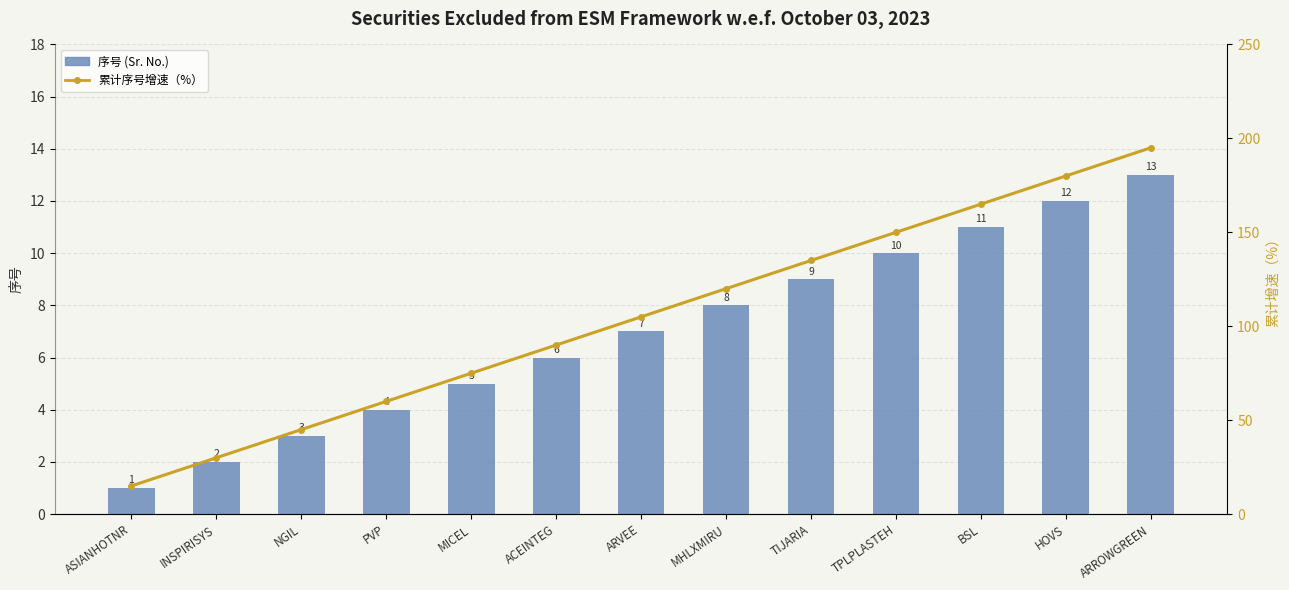

Between ARVEE and BSL, which series saw the biggest shift?

累计序号增速（%）